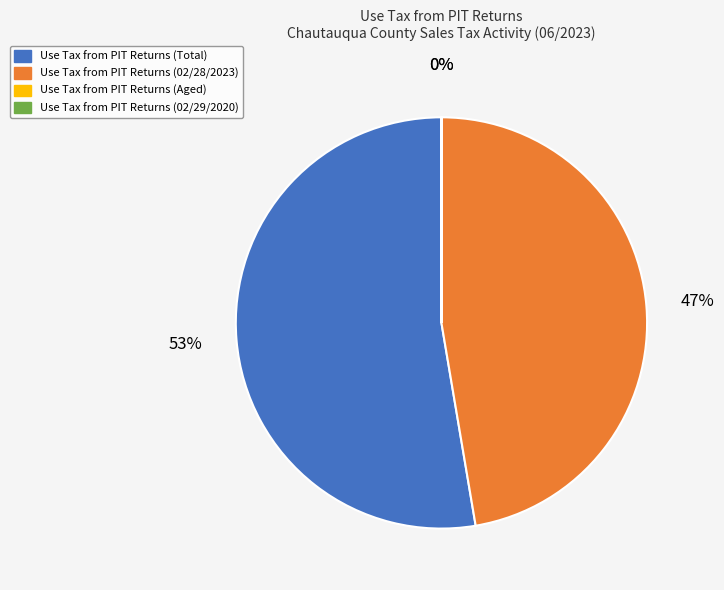

What is the majority slice?

Use Tax from PIT Returns (Total)